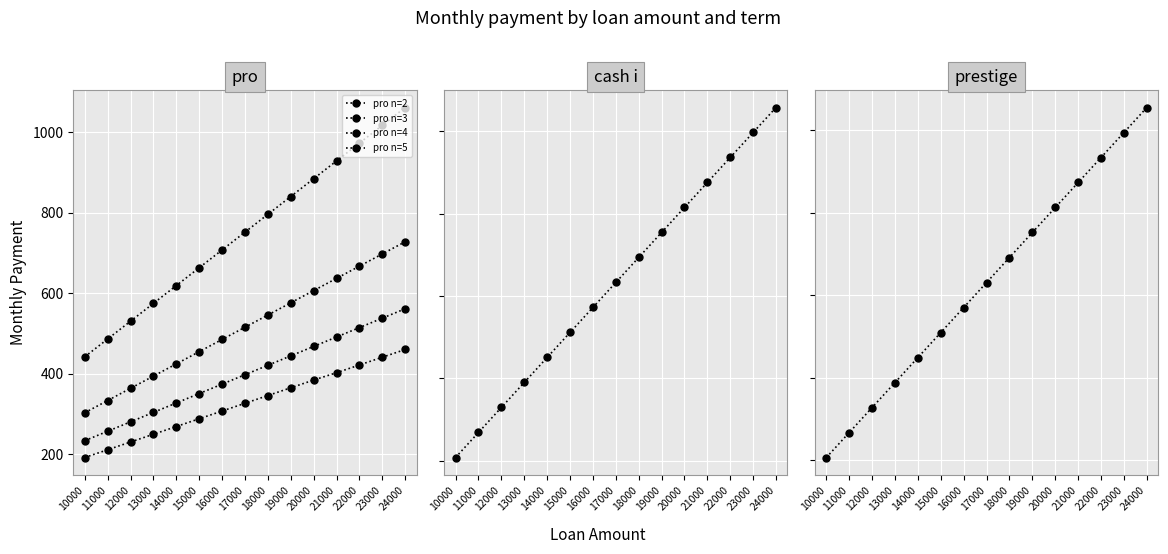

Rank the categories by pro n=3 value from lowest to highest.

10000, 11000, 12000, 13000, 14000, 15000, 16000, 17000, 18000, 19000, 20000, 21000, 22000, 23000, 24000